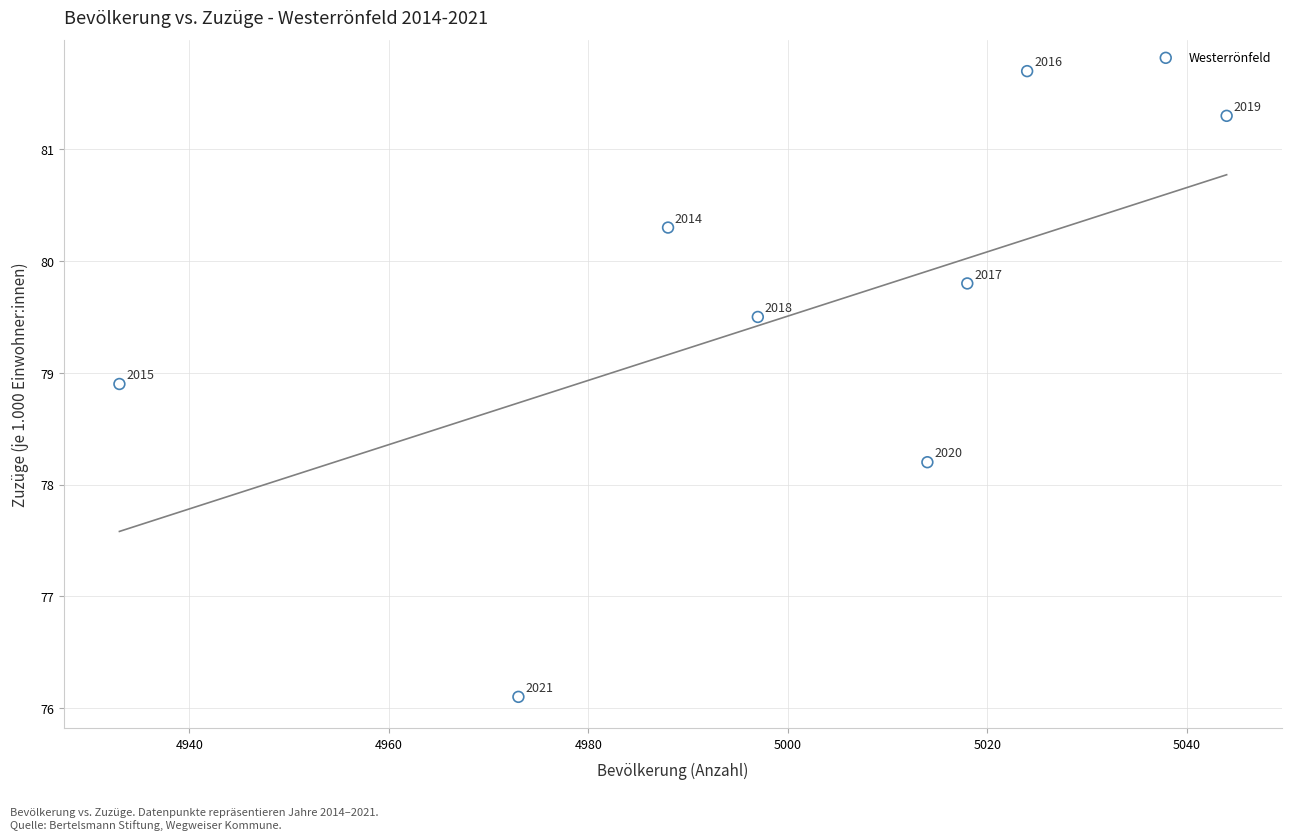

What Y value in the scatter plot is closest to 78?

78.2